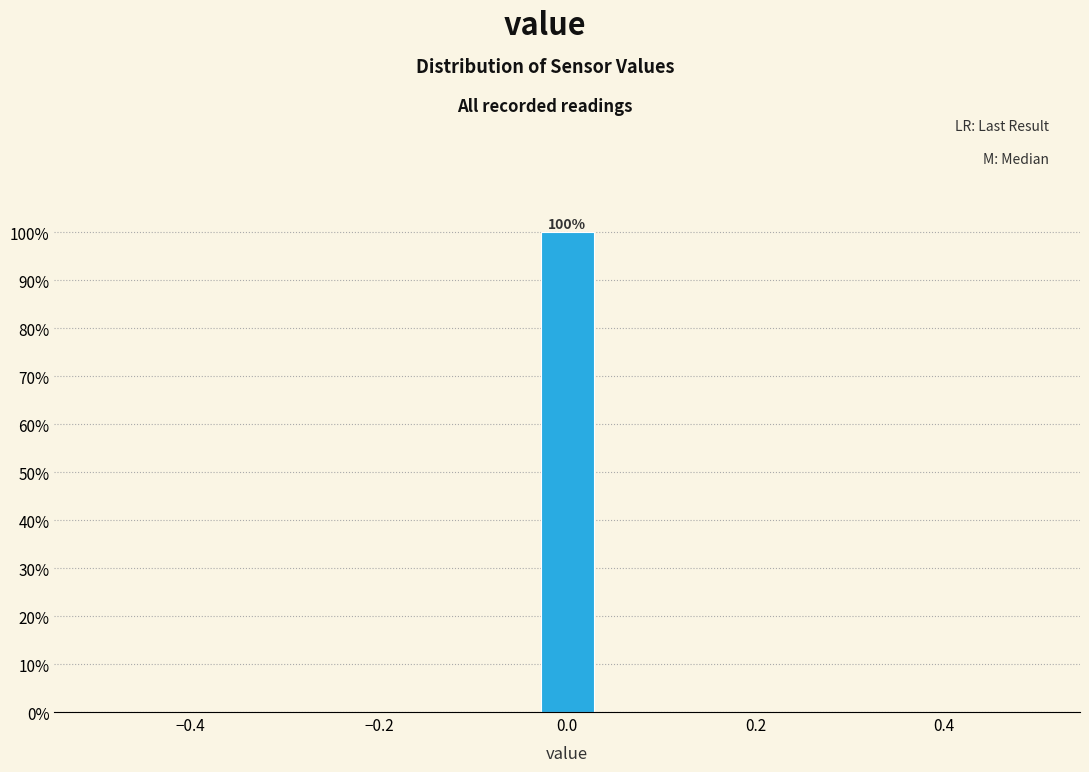

Around what value on the x-axis is the tallest bar? Give the approximate position of its centre, as read against the axis.

0.00